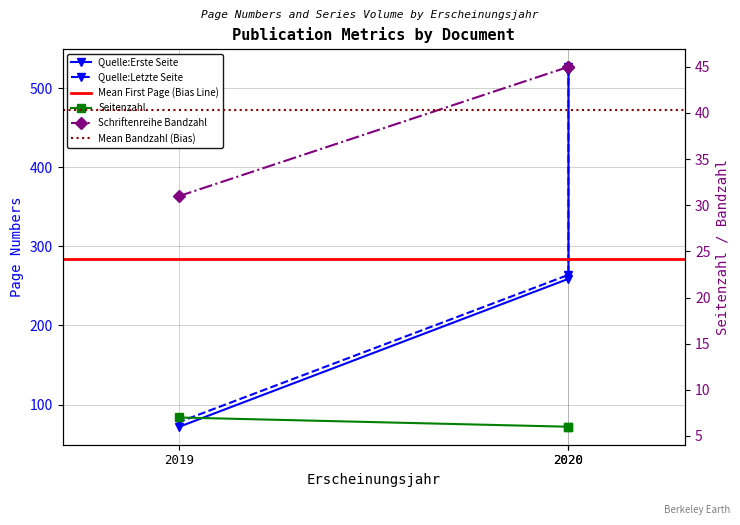

Which series has the largest range (max minus min)?

Quelle:Erste Seite